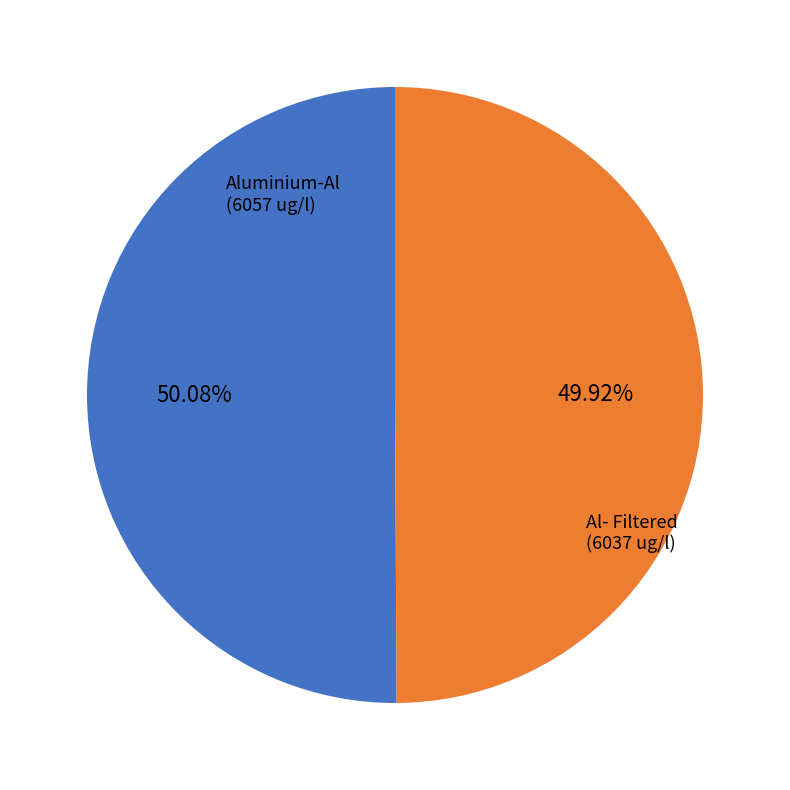

Do Al- Filtered and Aluminium-Al together represent more than half of the pie?

Yes